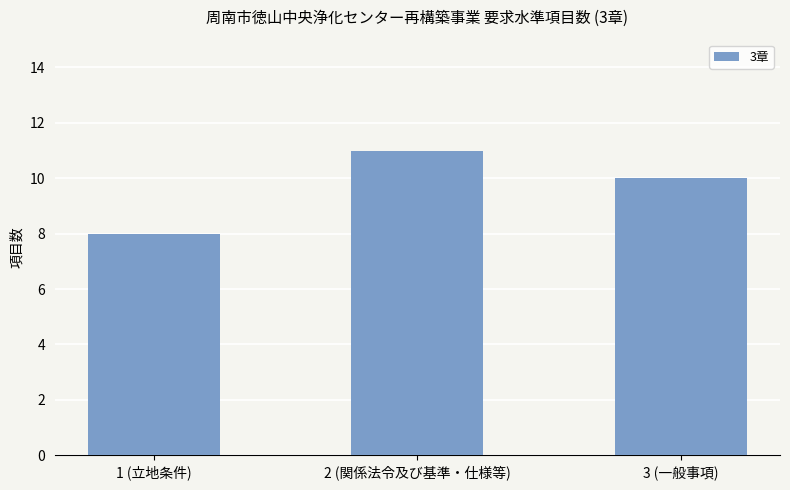

What is the label of the 3rd bar from the left?

3 (一般事項)